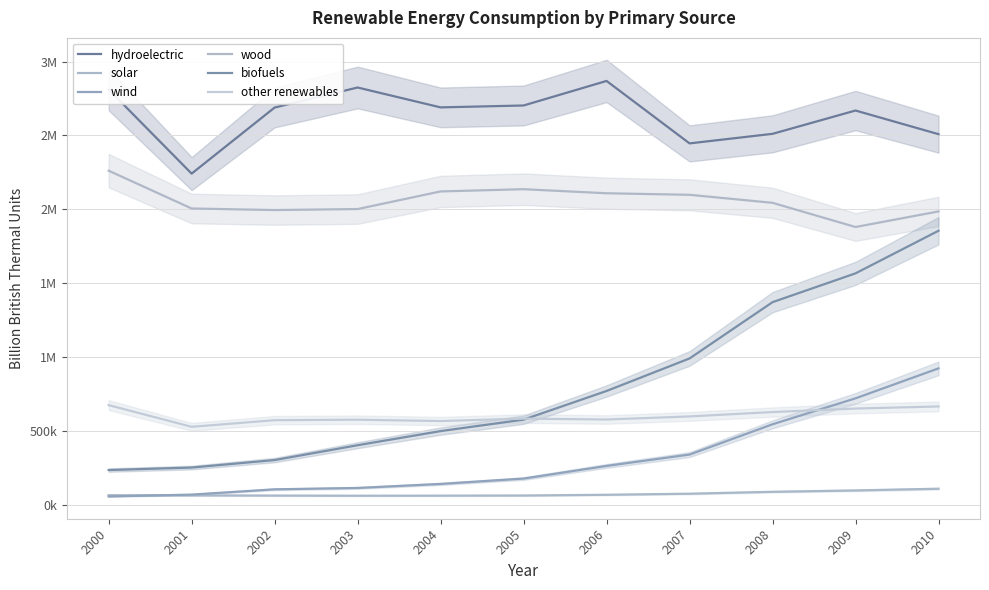

Which series changed the most between 2005 and 2008?

biofuels